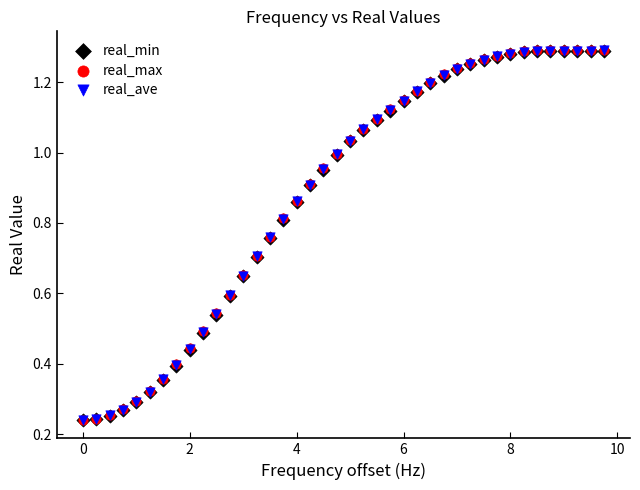

What are all the series names shown in the legend?

real_min, real_max, real_ave